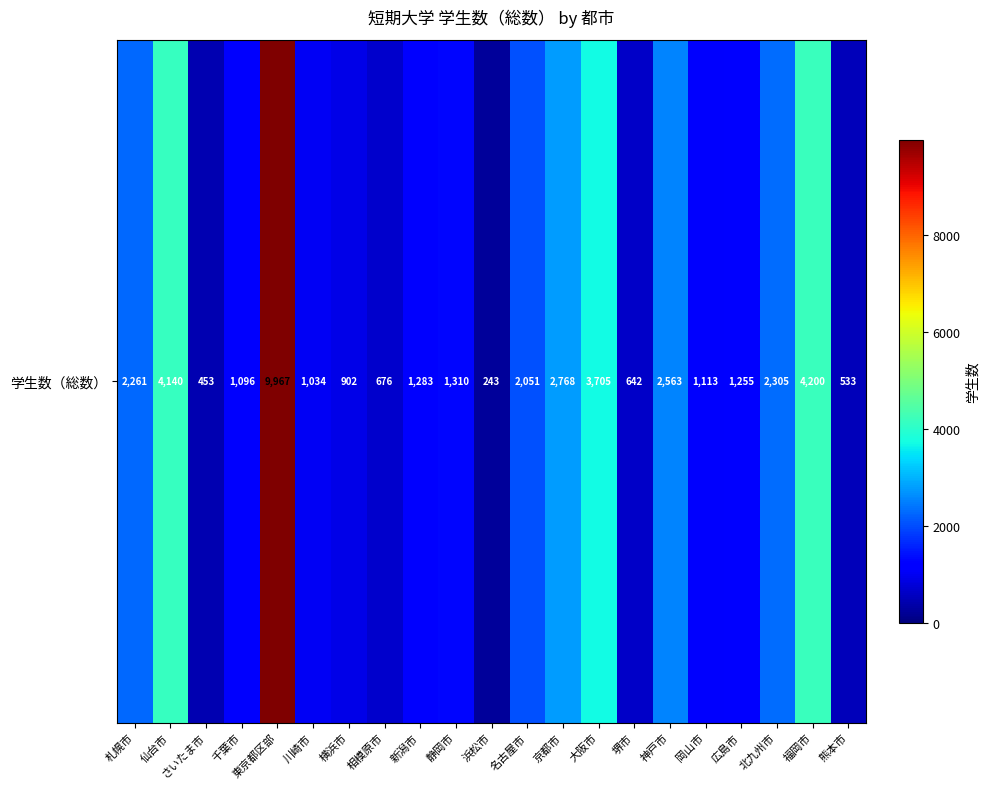

Approximately how many times larger is the value at 熊本市 compared to 岡山市?

0.5